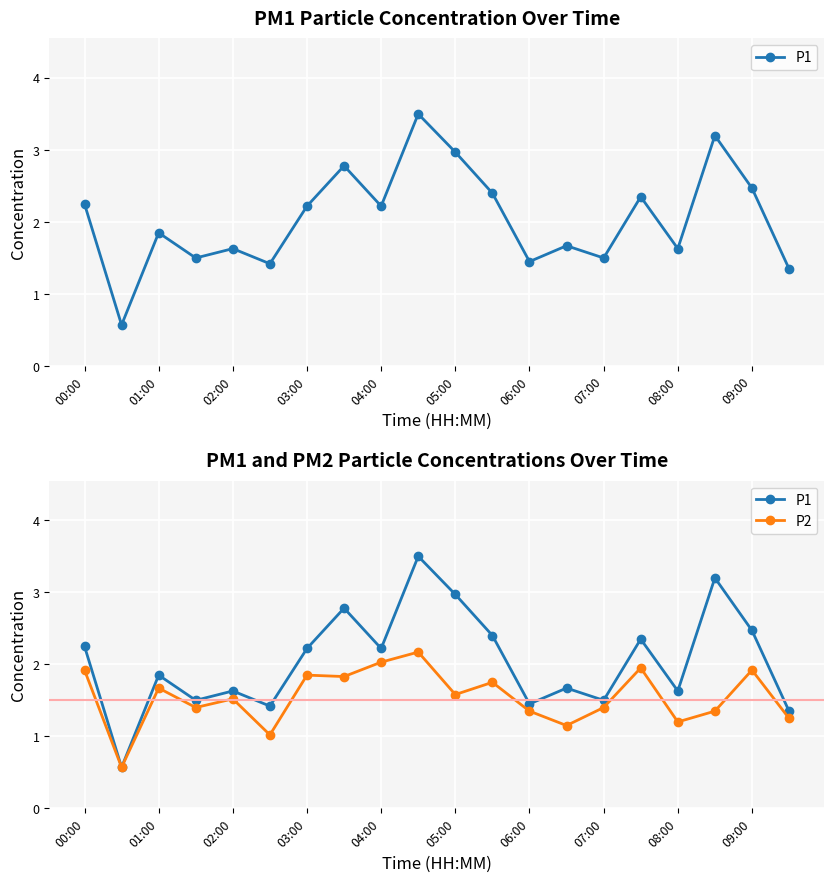

How many values in the P2 series exceed 1?

19